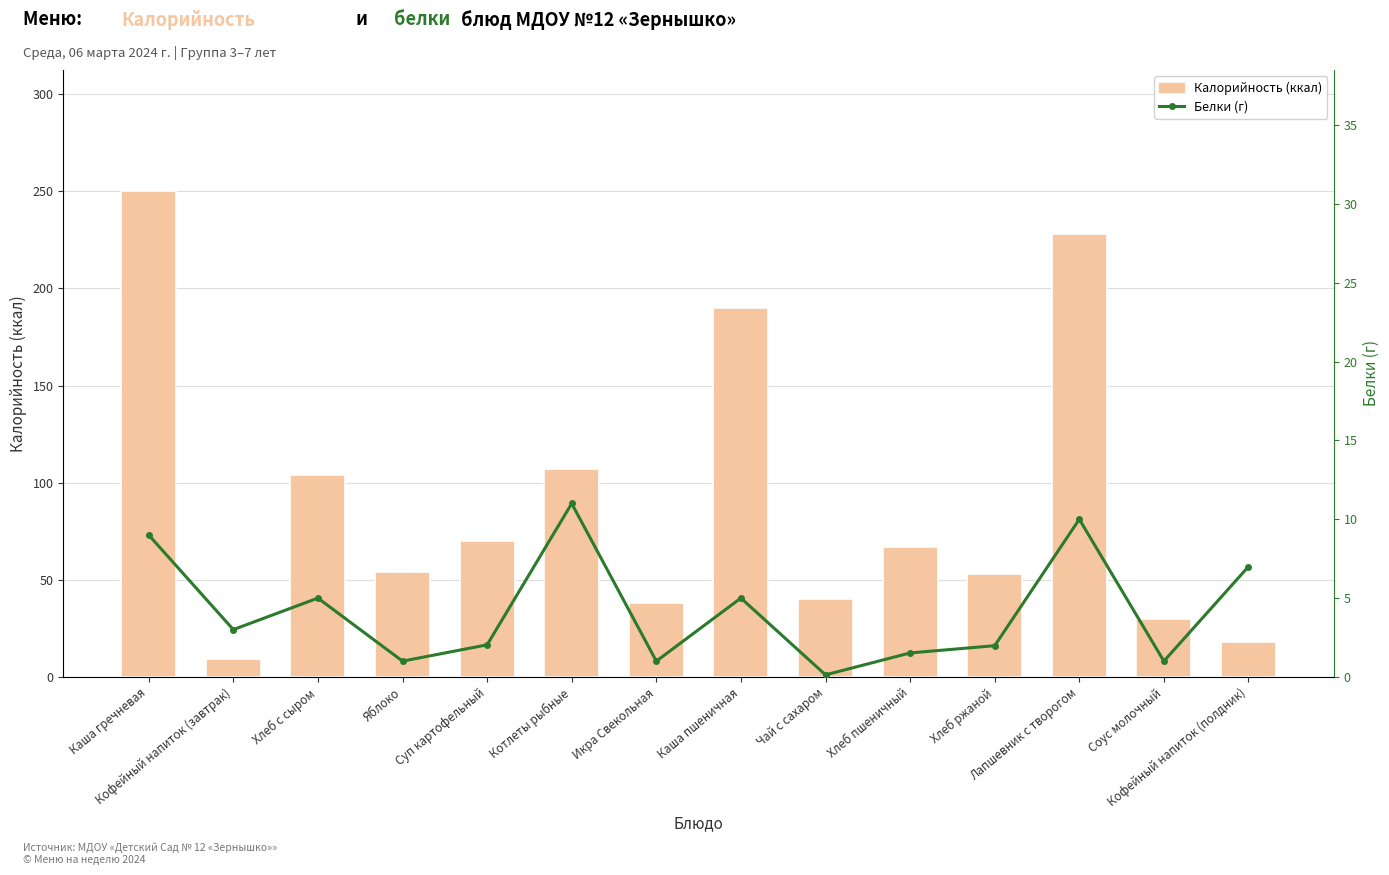

True or false: Калорийность has a value of 38.0 at Икра Свекольная.

True